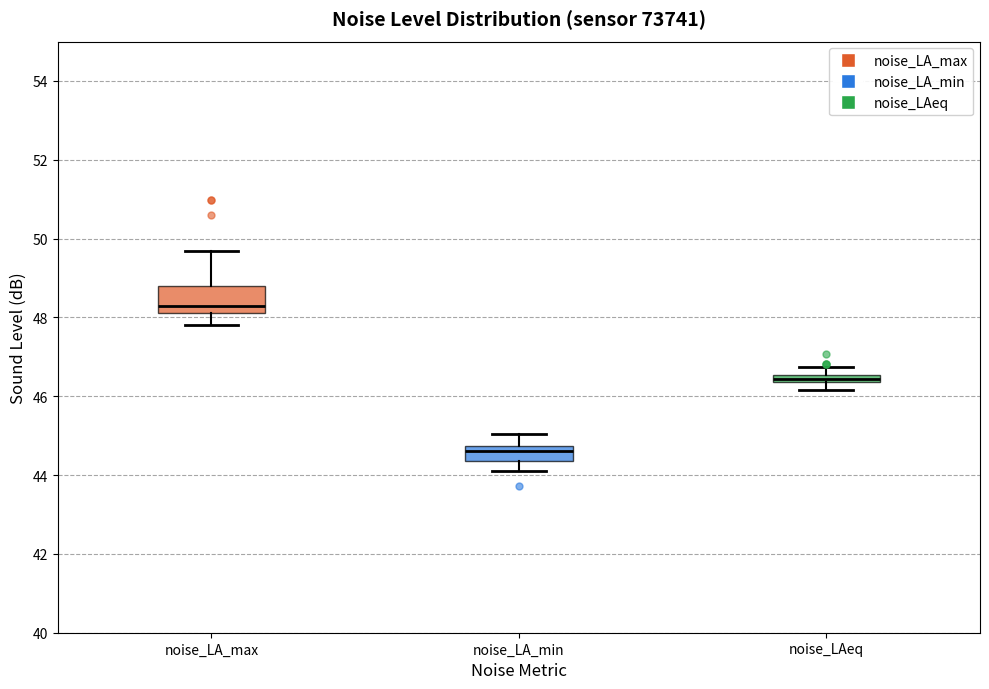

Which box's median line is the highest?

noise_LA_max